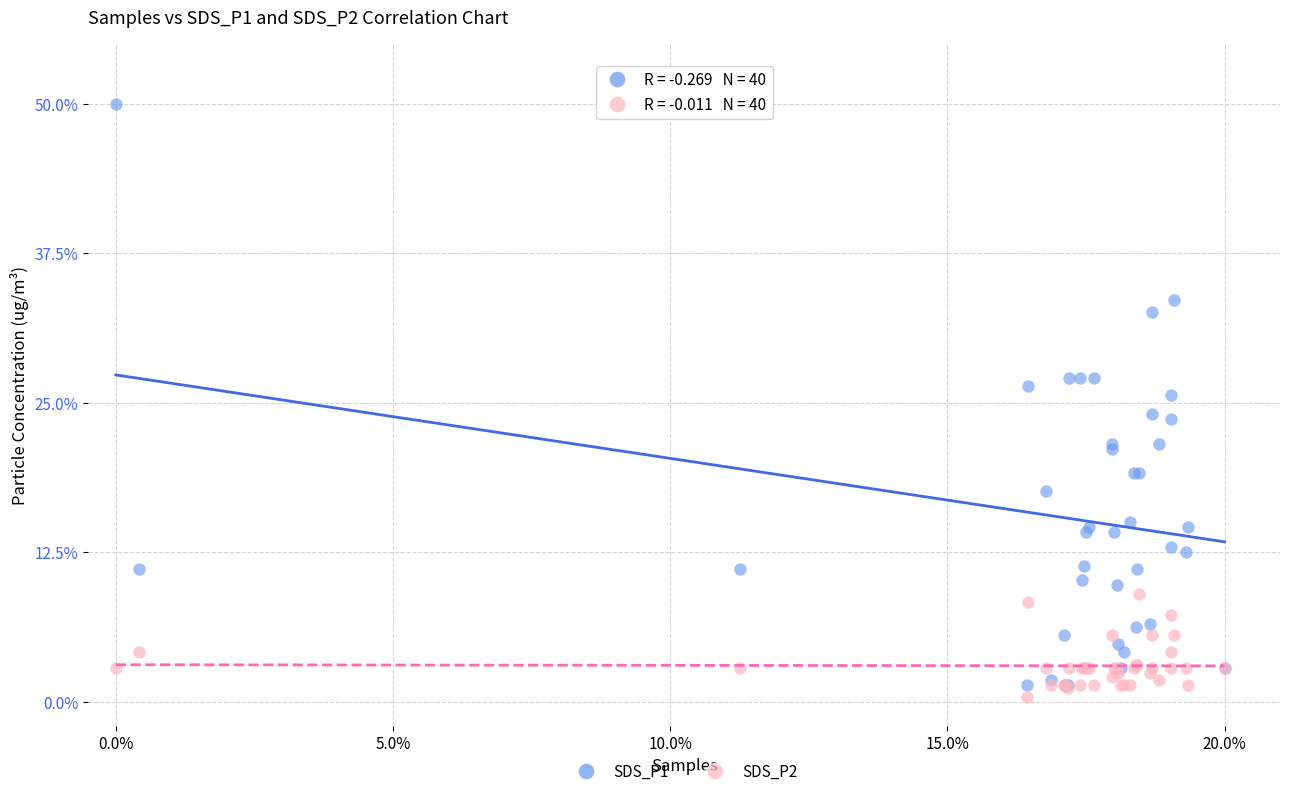

Which series contains the highest Y value?

SDS_P1